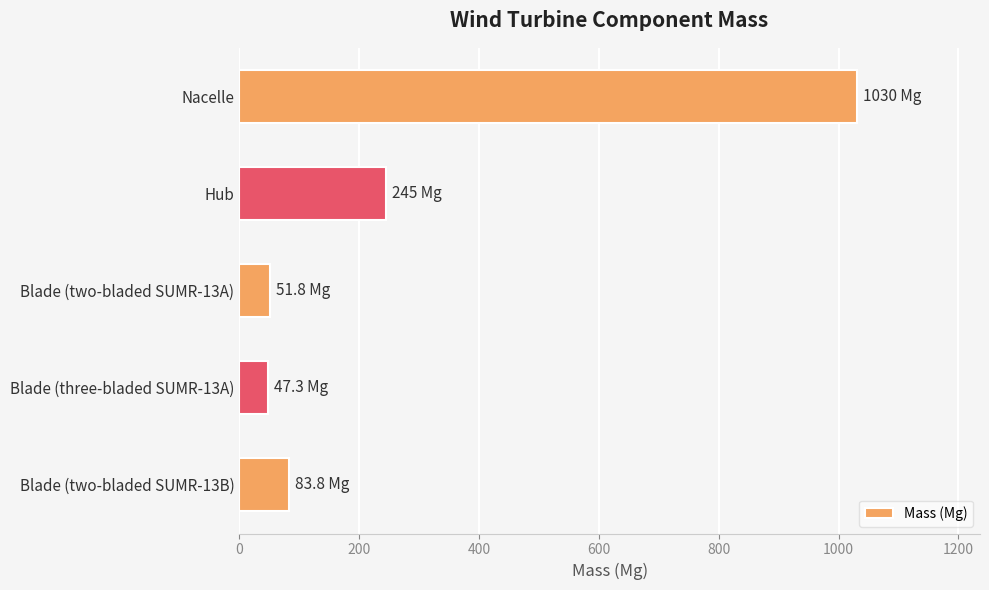

What is the value of the 1st bar from the top?

1030.0